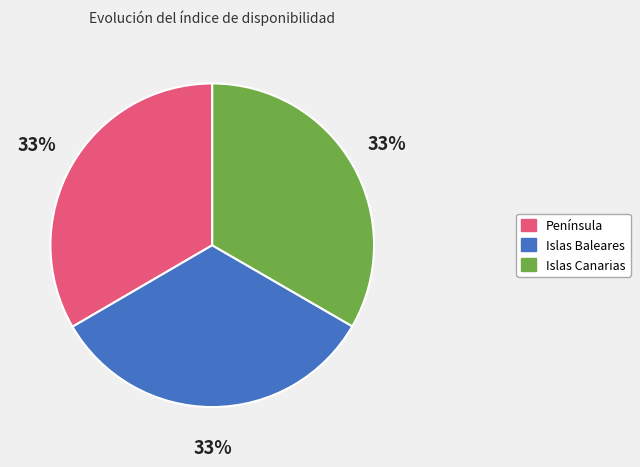

What percentage is the Islas Baleares slice, to the nearest percent?

33%